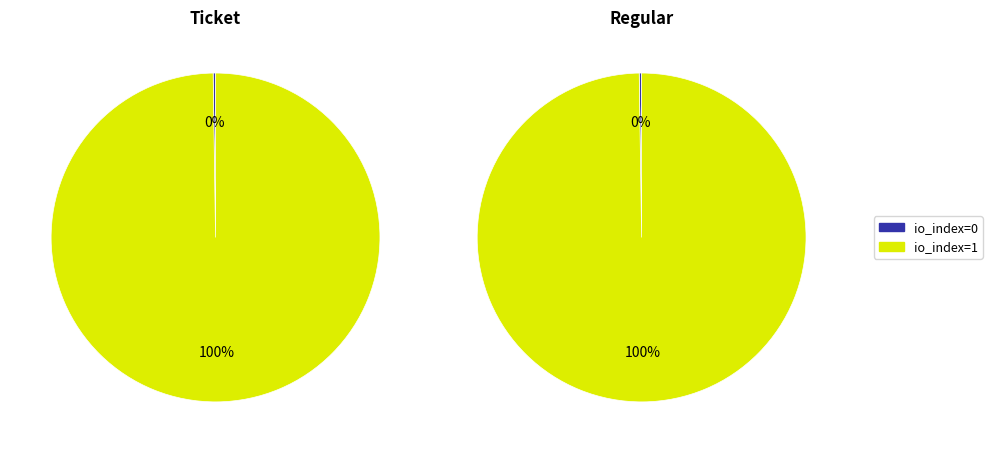

Which category has the smallest portion of the pie?

io_index=0